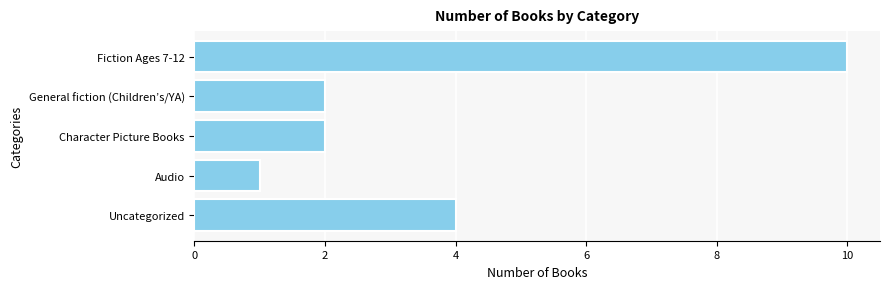

Between Fiction Ages 7-12 and General fiction (Children’s/YA), which is larger?

Fiction Ages 7-12